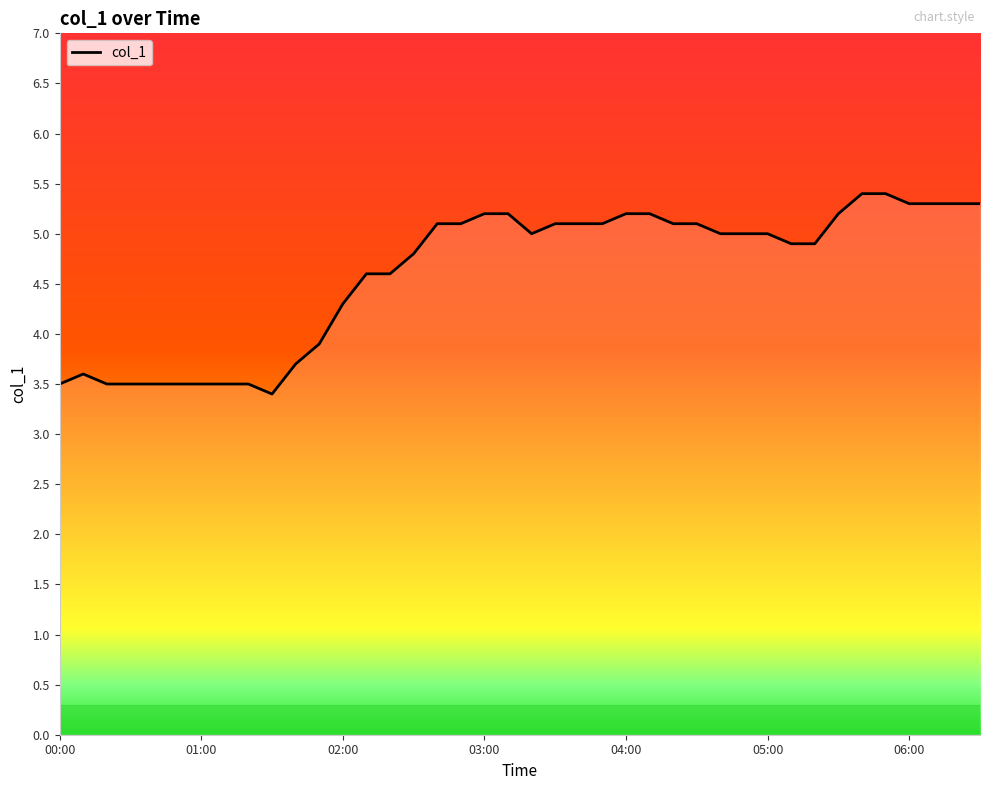

What is the difference between the maximum and minimum values?

2.0